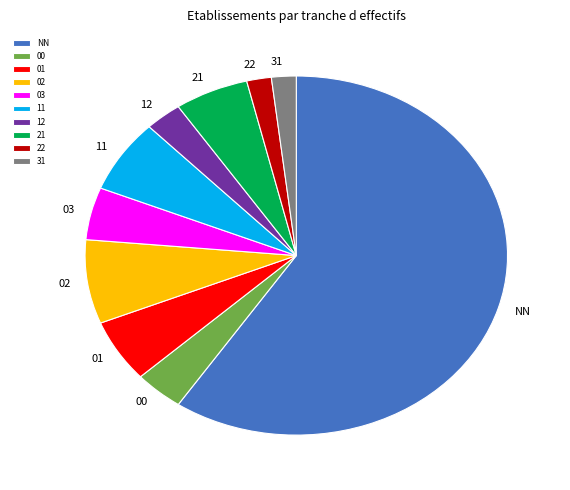

Is there any slice that represents more than half of the pie?

Yes